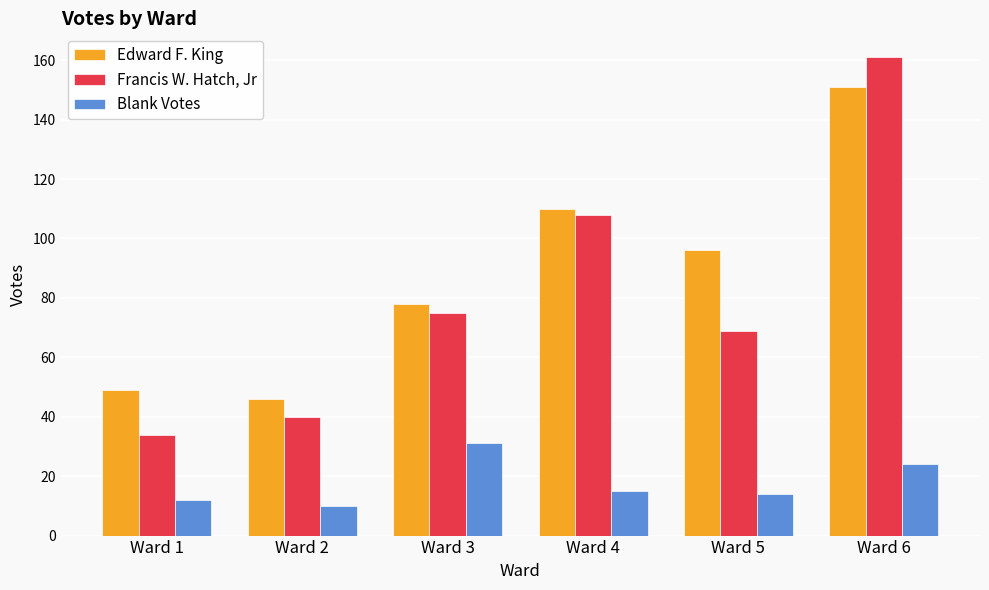

Reading left to right, what are all the values shown in this chart?

Edward F. King: 49	46	78	110	96	151
Francis W. Hatch, Jr: 34	40	75	108	69	161
Blank Votes: 12	10	31	15	14	24